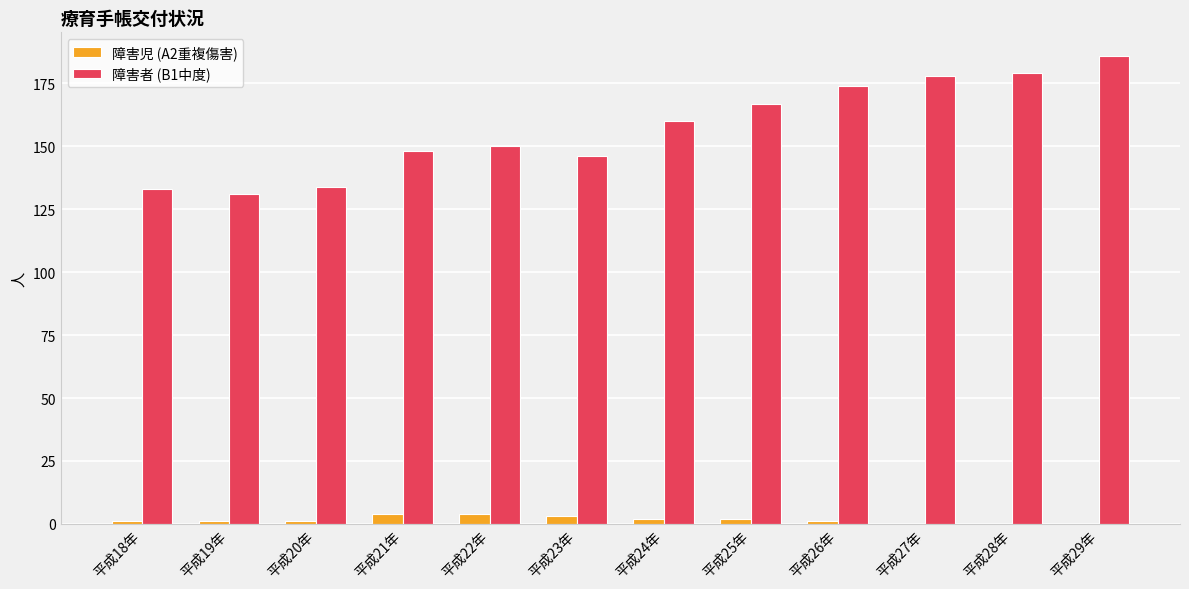

At which label does 障害者 (B1中度) reach its peak?

平成29年